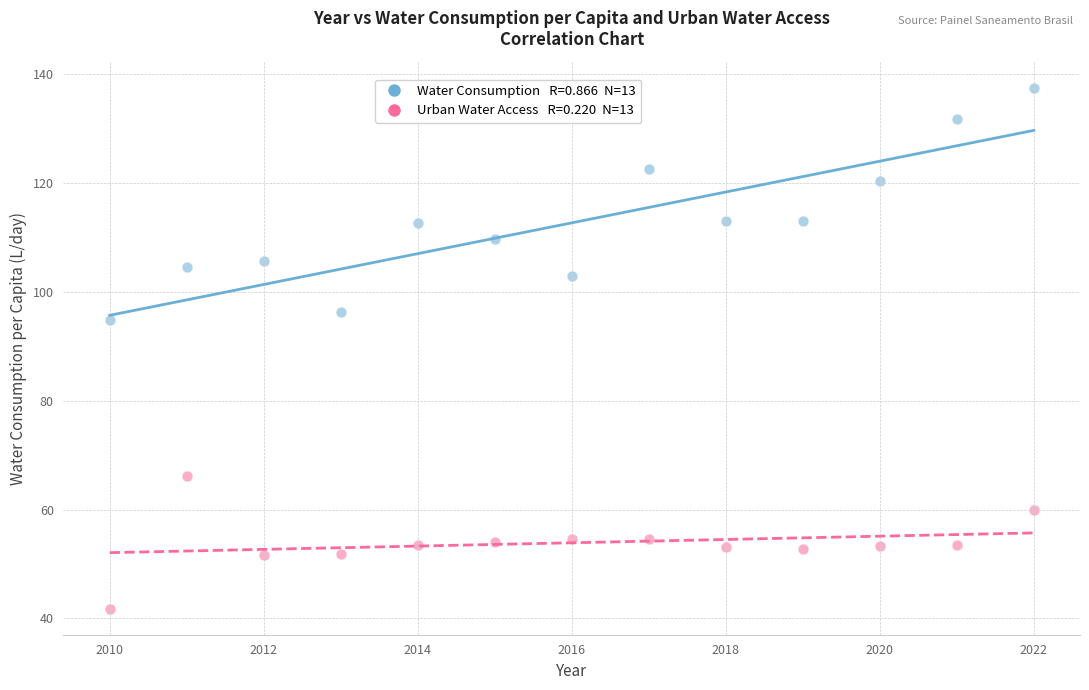

Across all data points, what is the range of X values (max minus min)?

12.0